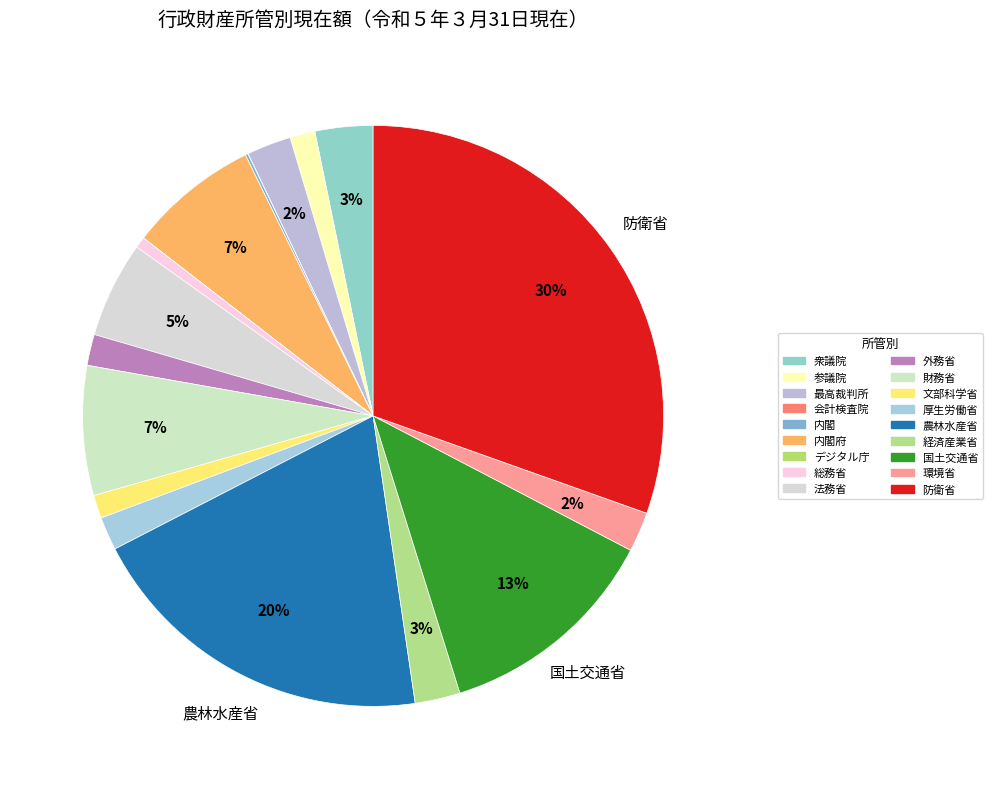

What percentage is NOT represented by 総務省?

99.4%